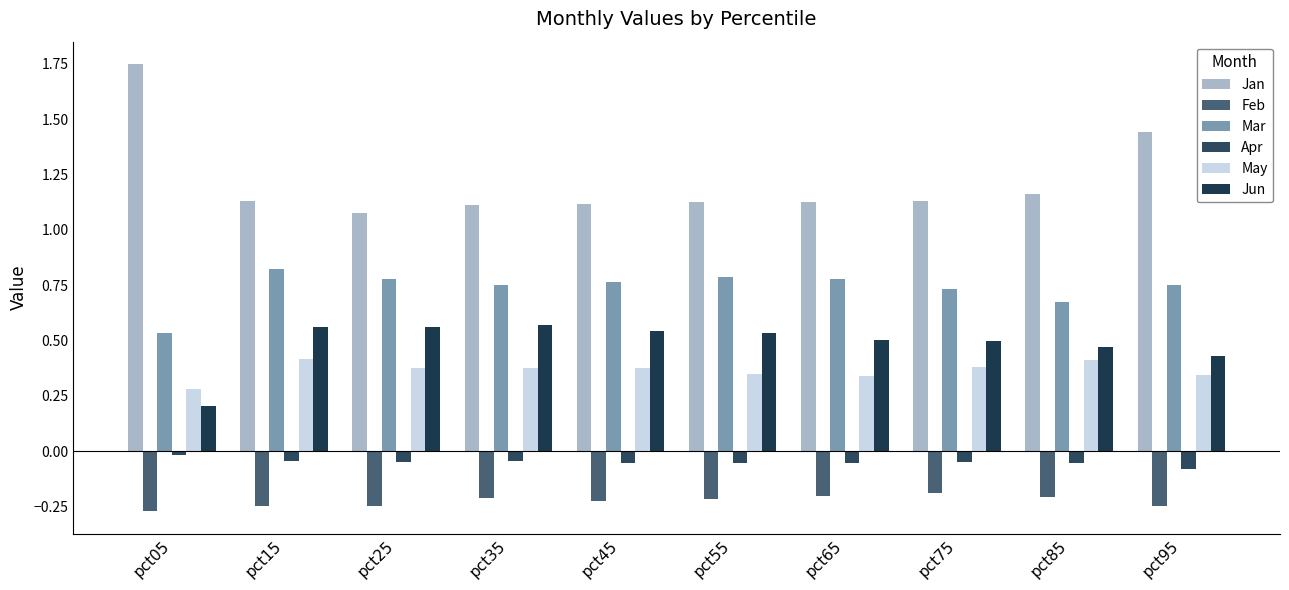

How many bars are there in each group?

6